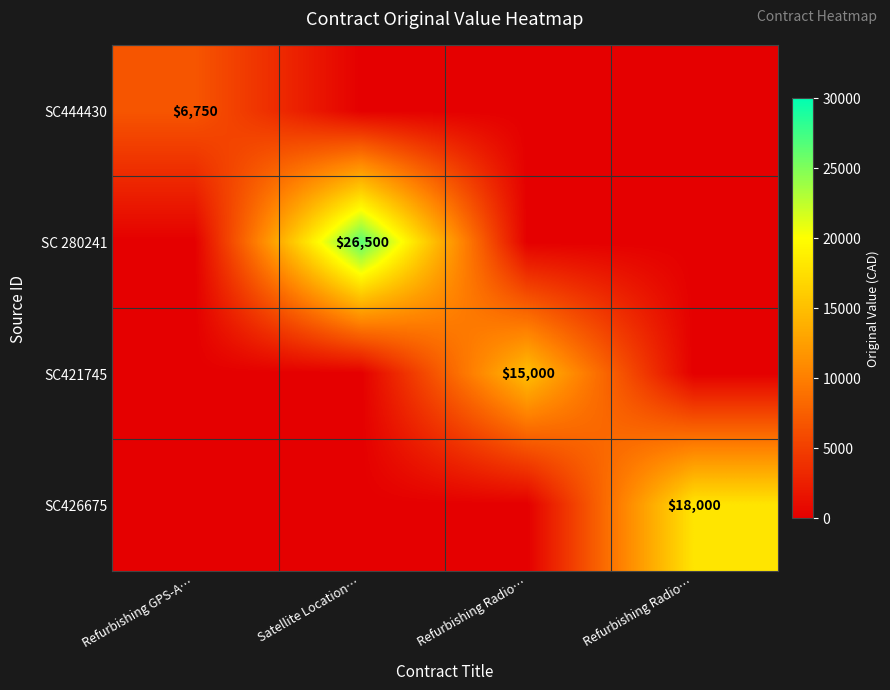

Which series has the largest range (max minus min)?

SC 280241